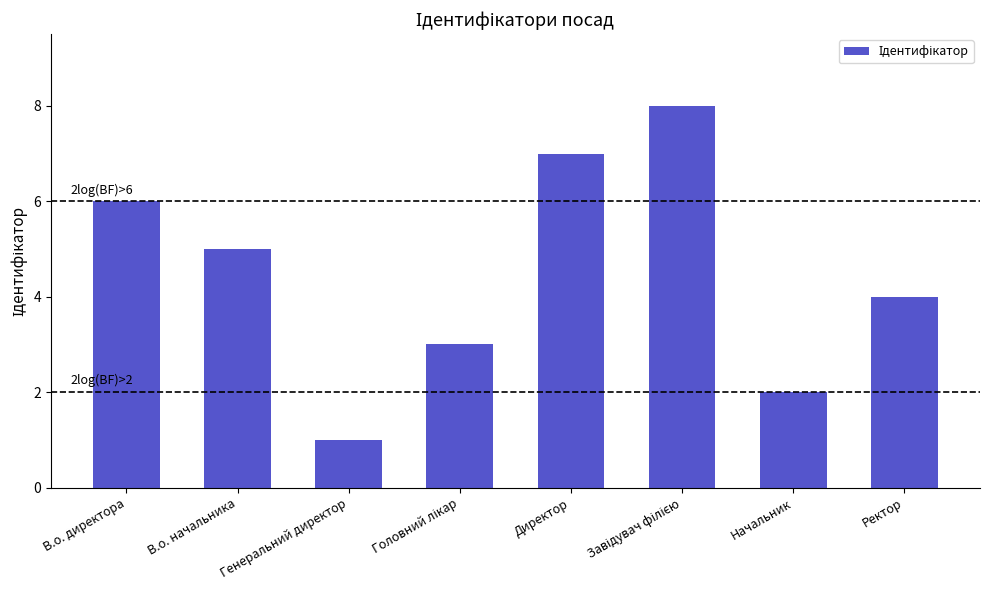

How many values are between 3 and 7?

5